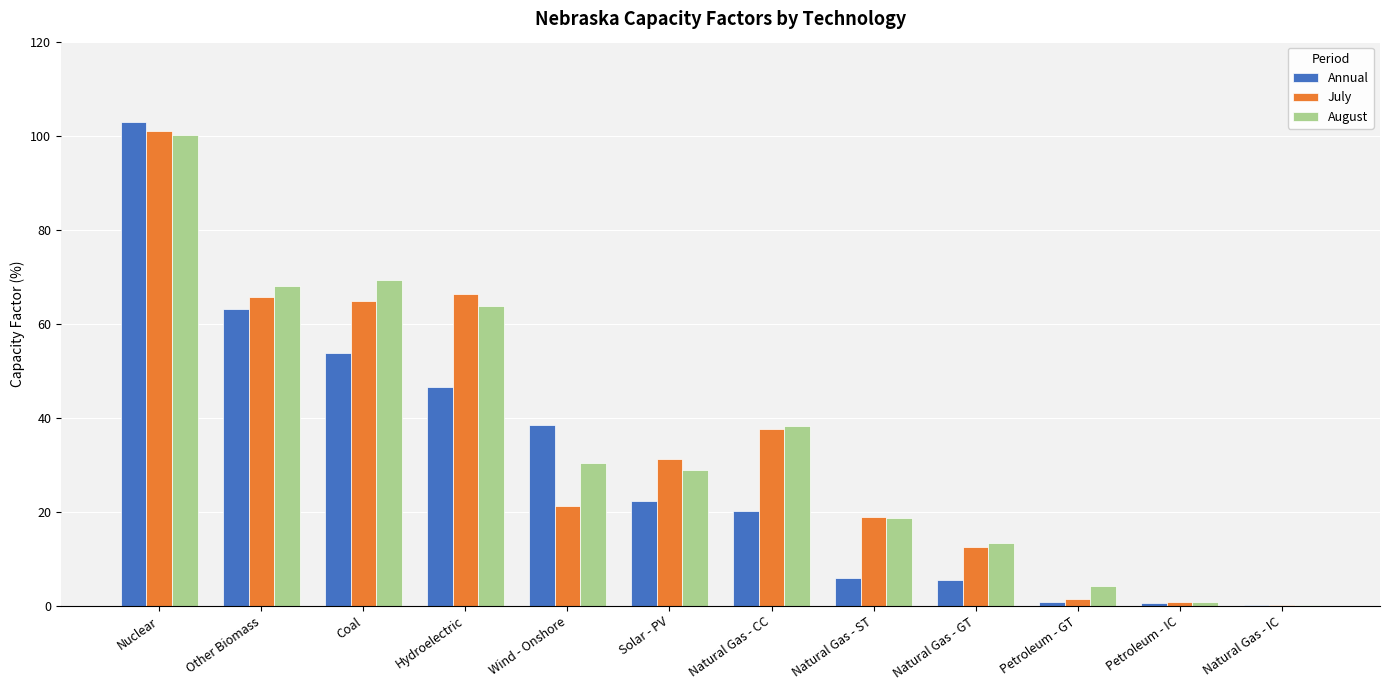

Which series changed the most between Wind - Onshore and Petroleum - IC?

Annual